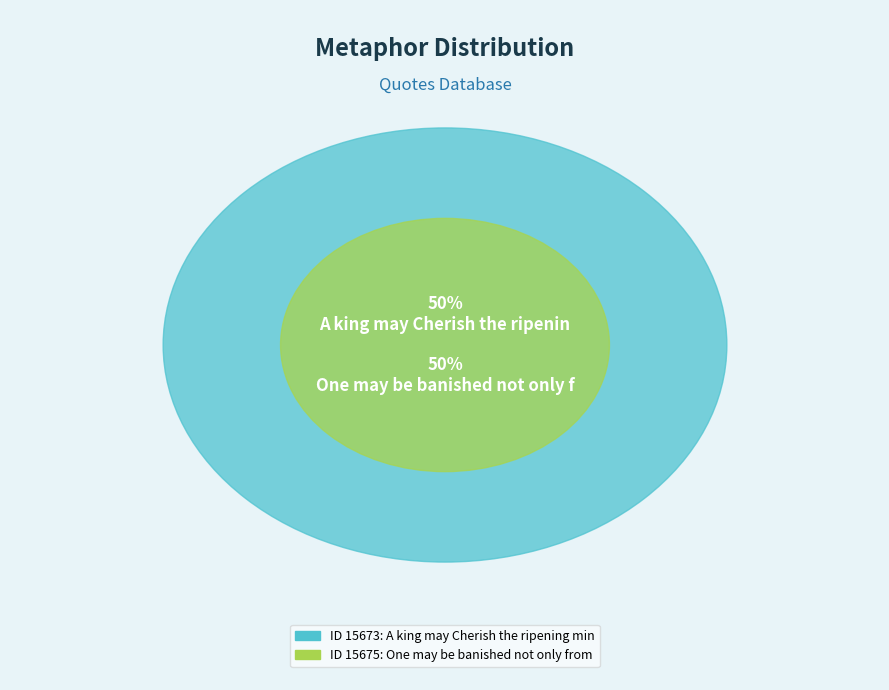

Does A king may Cherish the ripening mind represent more than half of the total?

No